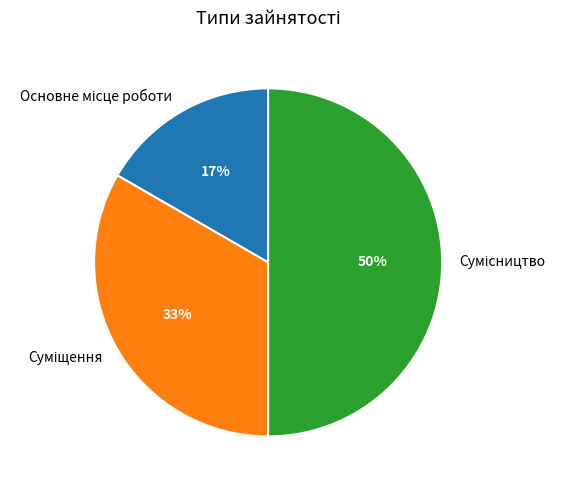

To the nearest percent, what is the difference between the largest and smallest slice percentages?

33%